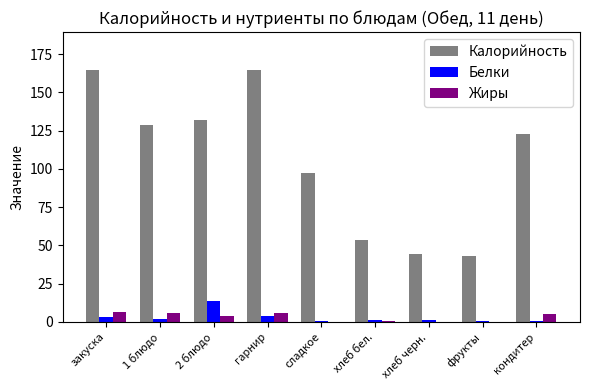

Is it true that Калорийность equals 29.1 at фрукты?

False